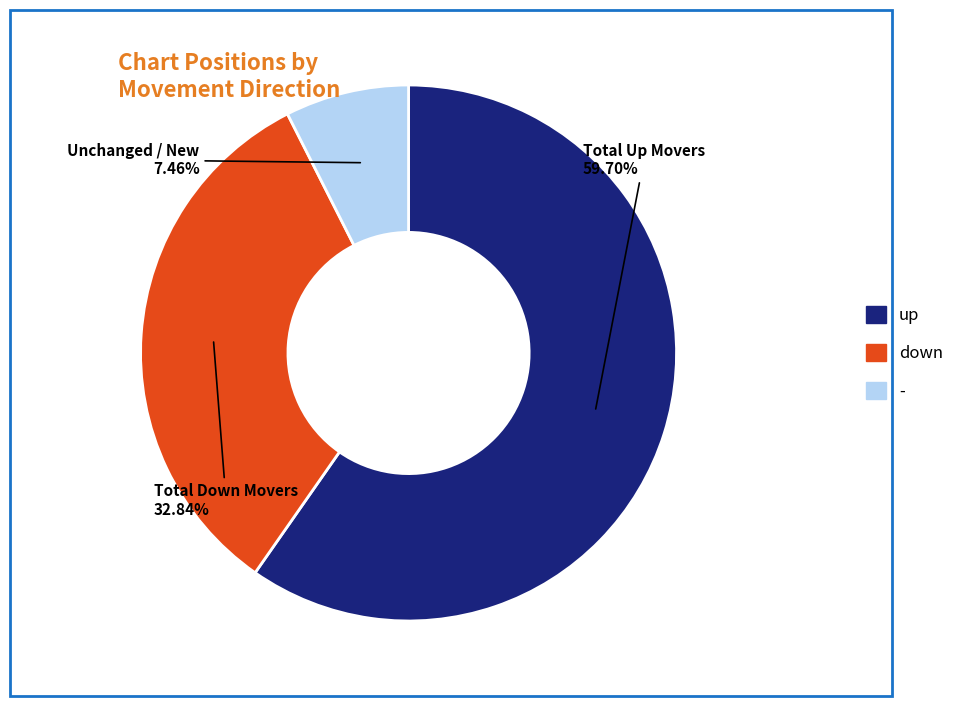

Which category has the smallest portion of the pie?

-